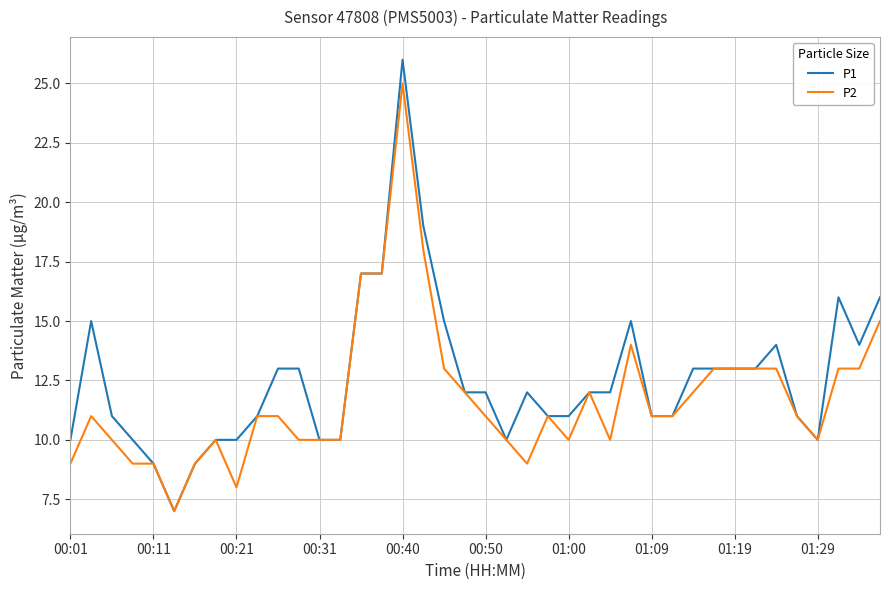

Count the number of data series in this chart.

2